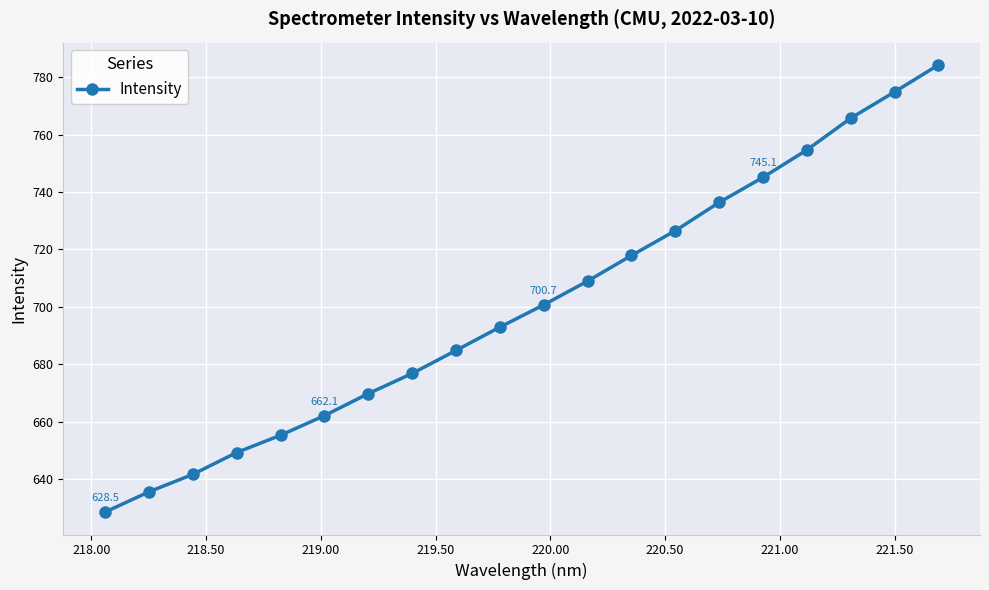

What is the difference between the maximum and minimum values?

155.7